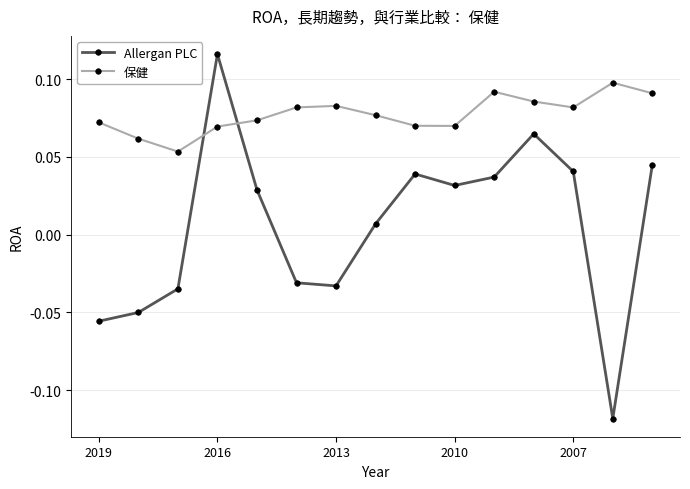

How many 保健 values are between 0 and 1?

15